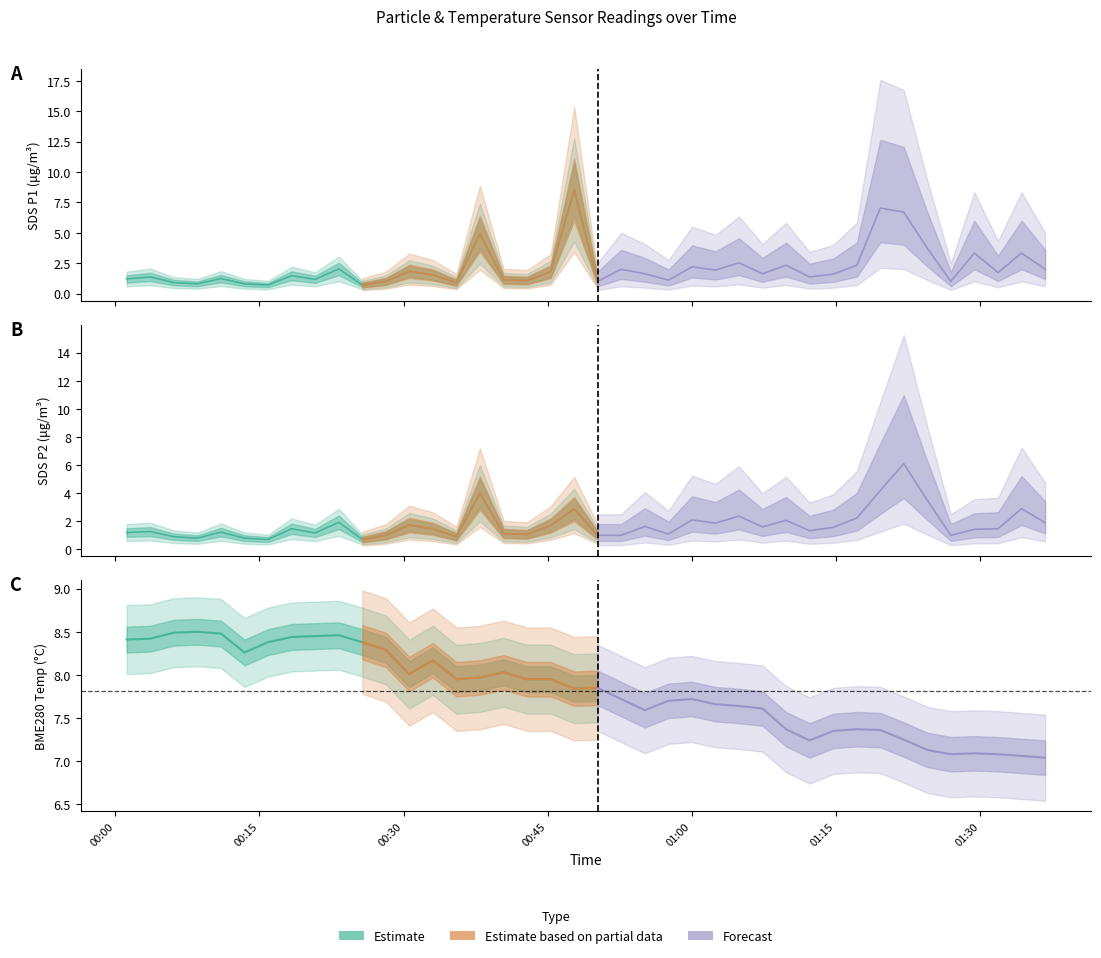

Reading left to right, list all the values displayed in this chart.

SDS_P1: 0=1.2	1=1.4	2=0.9	3=0.8	4=1.2	5=0.8	6=0.7	7=1.5	8=1.2	9=2.0	10=0.7	11=1.0	12=1.8	13=1.5	14=0.9	15=4.9	16=1.1	17=1.1	18=1.8	19=8.5	20=1.0	21=2.0	22=1.6	23=1.1	24=2.2	25=1.9	26=2.5	27=1.6	28=2.3	29=1.4	30=1.6	31=2.3	32=7.0	33=6.7	34=3.7	35=1.0	36=3.3	37=1.7	38=3.3	39=2.0
SDS_P2: 0=1.2	1=1.3	2=0.9	3=0.8	4=1.2	5=0.8	6=0.7	7=1.5	8=1.2	9=1.9	10=0.7	11=1.0	12=1.7	13=1.5	14=0.9	15=4.0	16=1.1	17=1.1	18=1.7	19=2.9	20=1.0	21=1.0	22=1.6	23=1.1	24=2.1	25=1.9	26=2.4	27=1.6	28=2.1	29=1.3	30=1.6	31=2.2	32=4.2	33=6.1	34=3.5	35=1.0	36=1.4	37=1.5	38=2.9	39=1.9
BME280_temperature: 0=8.4	1=8.4	2=8.5	3=8.5	4=8.5	5=8.3	6=8.4	7=8.4	8=8.4	9=8.5	10=8.4	11=8.3	12=8.0	13=8.2	14=8.0	15=8.0	16=8.0	17=8.0	18=8.0	19=7.8	20=7.8	21=7.7	22=7.6	23=7.7	24=7.7	25=7.7	26=7.6	27=7.6	28=7.4	29=7.2	30=7.3	31=7.4	32=7.4	33=7.2	34=7.1	35=7.1	36=7.1	37=7.1	38=7.1	39=7.0